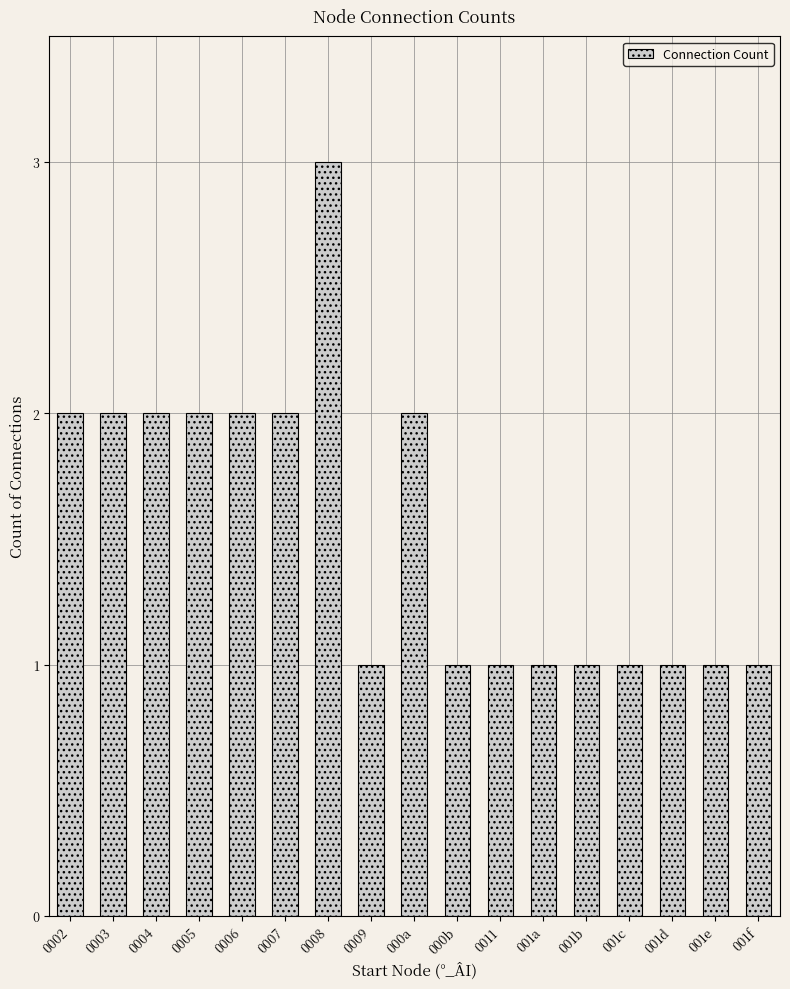

Is it true that the value at 001b is 1?

True